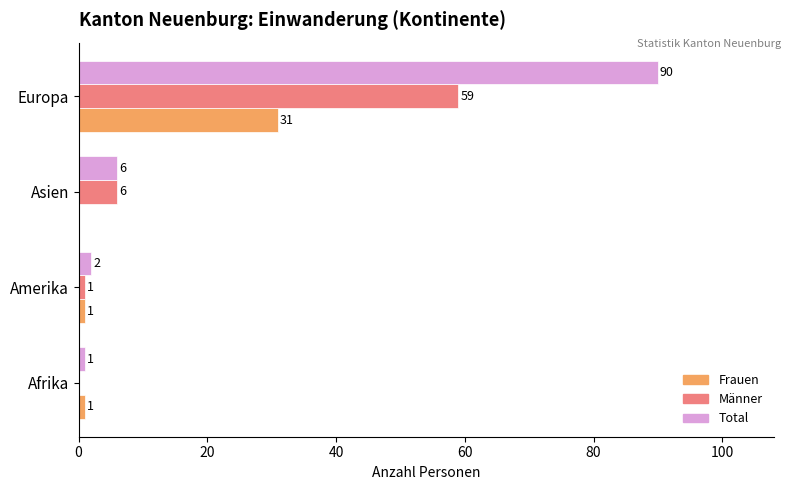

Is it true that Total equals 6 at Asien?

True